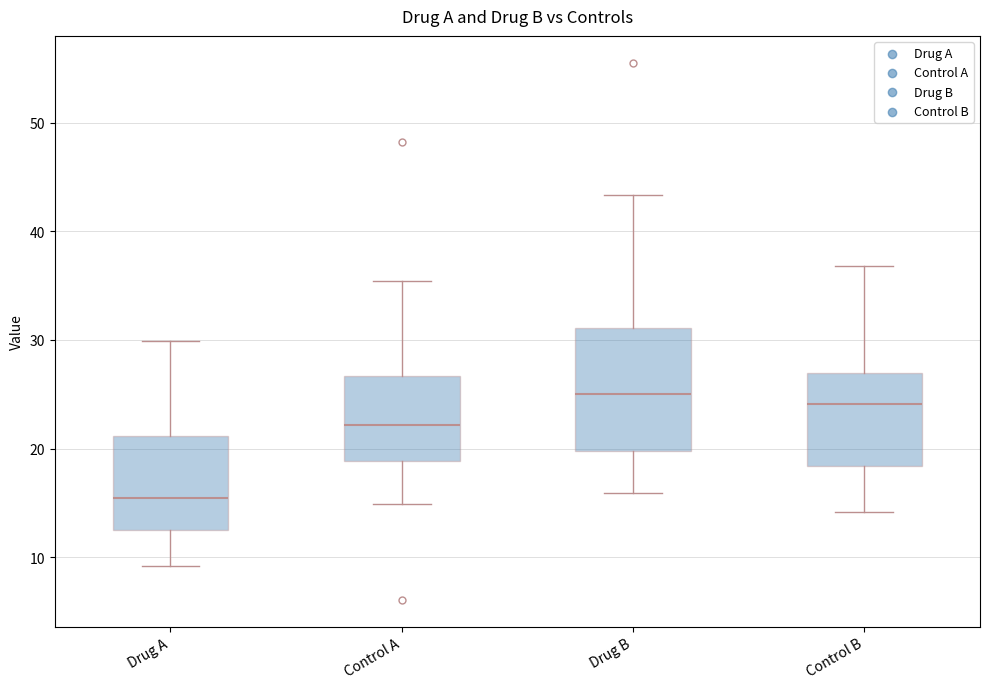

Where does the median line of the box for Control B sit on the y-axis? The values are not printed on the chart, so give them approximately, as read against the axis.

24